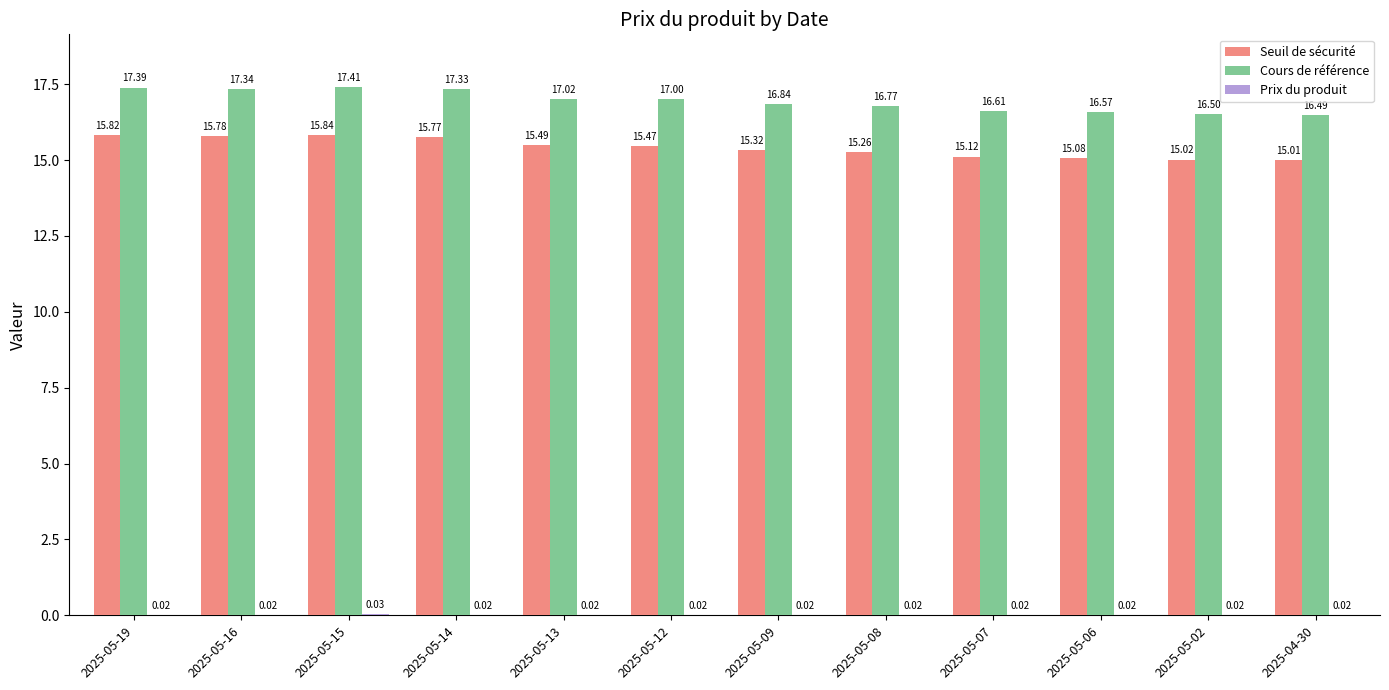

What is the sum of the Cours de référence values at 2025-05-09 and 2025-05-07?

33.5